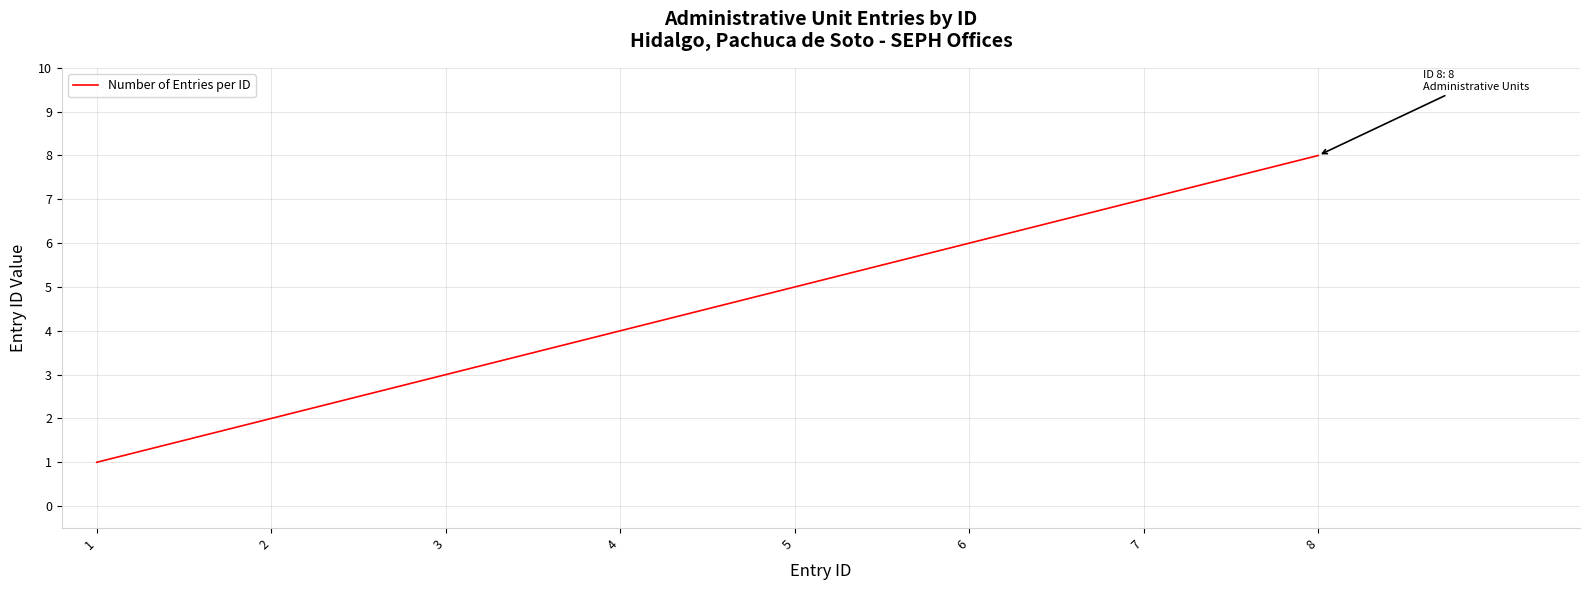

Reading left to right, transcribe all the data shown in this chart.

1=1	2=2	3=3	4=4	5=5	6=6	7=7	8=8